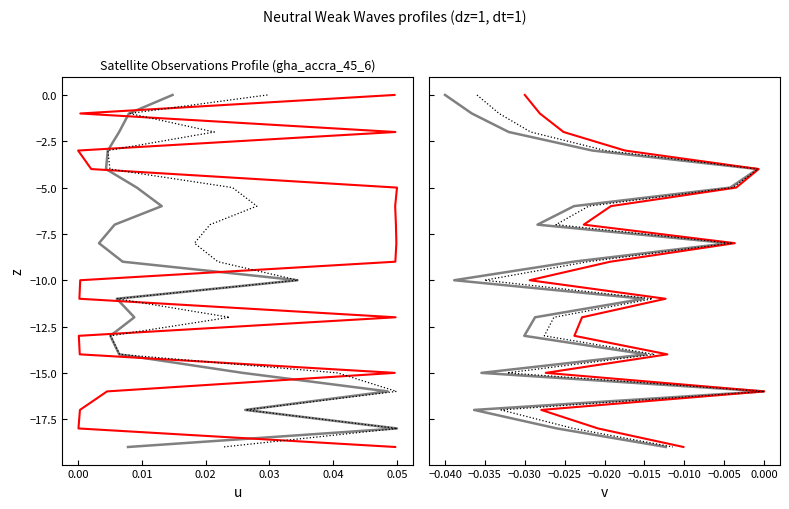

Is this an area chart (filled region under the line)?

No